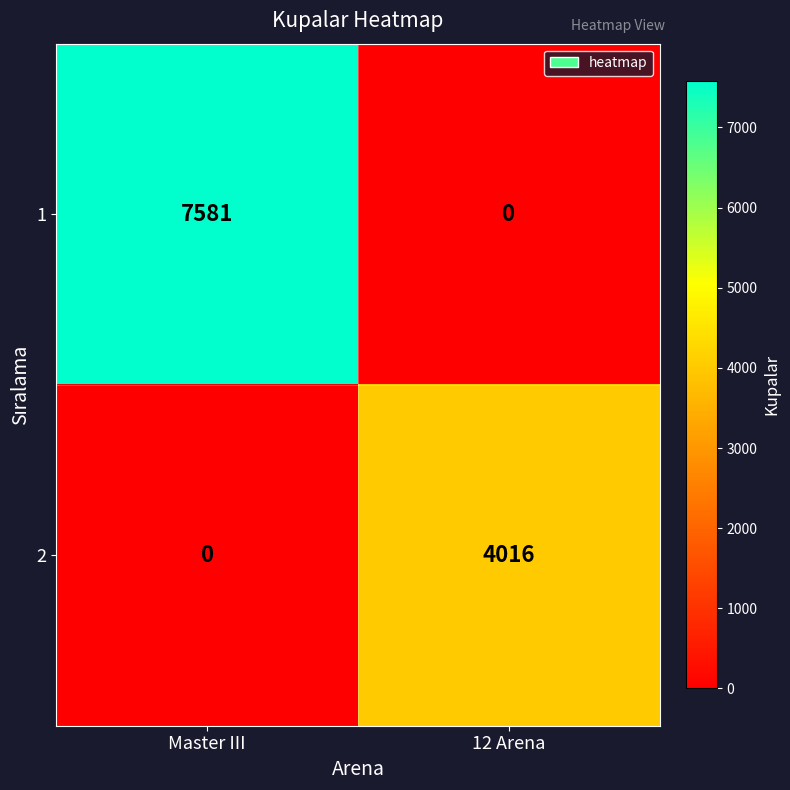

At which category is the sum across all series the highest?

Master III